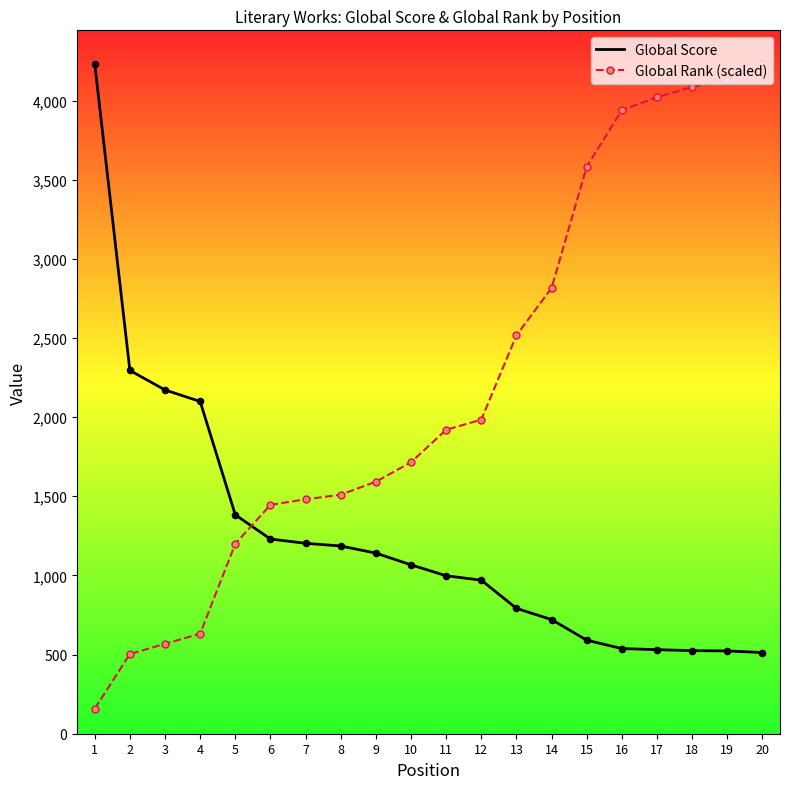

Which series has the widest spread of Y values?

Global Rank (scaled)